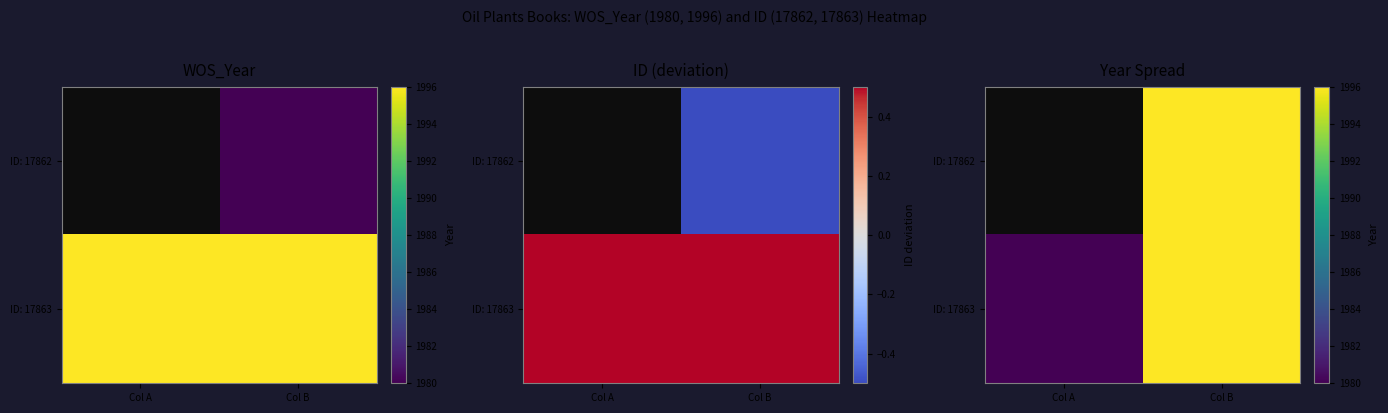

Which series has the largest range (max minus min)?

ID: 17862